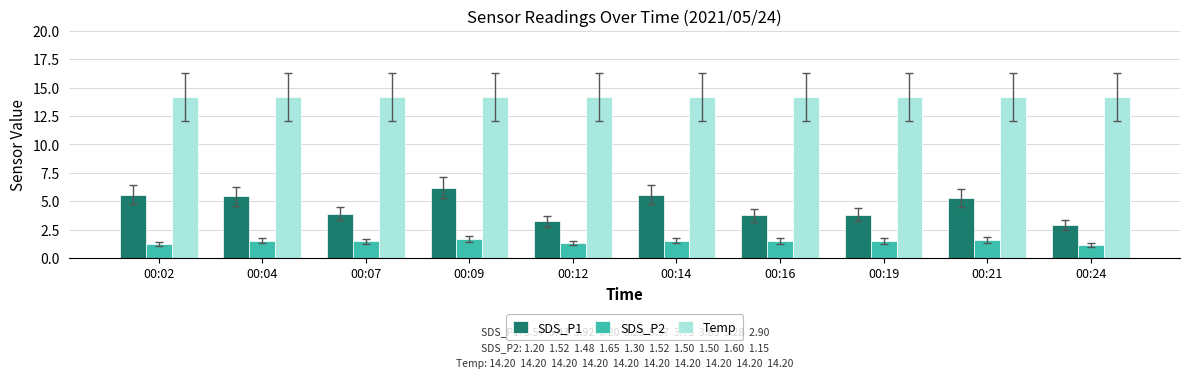

Does the chart contain any negative values?

No